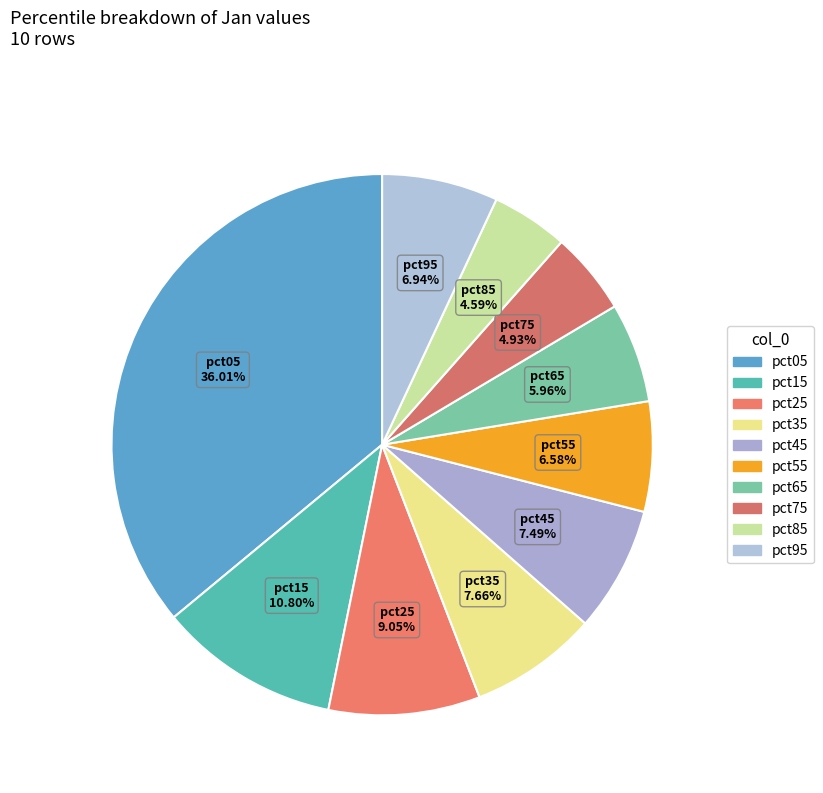

Combined, do pct35 and pct05 account for over 50%?

No